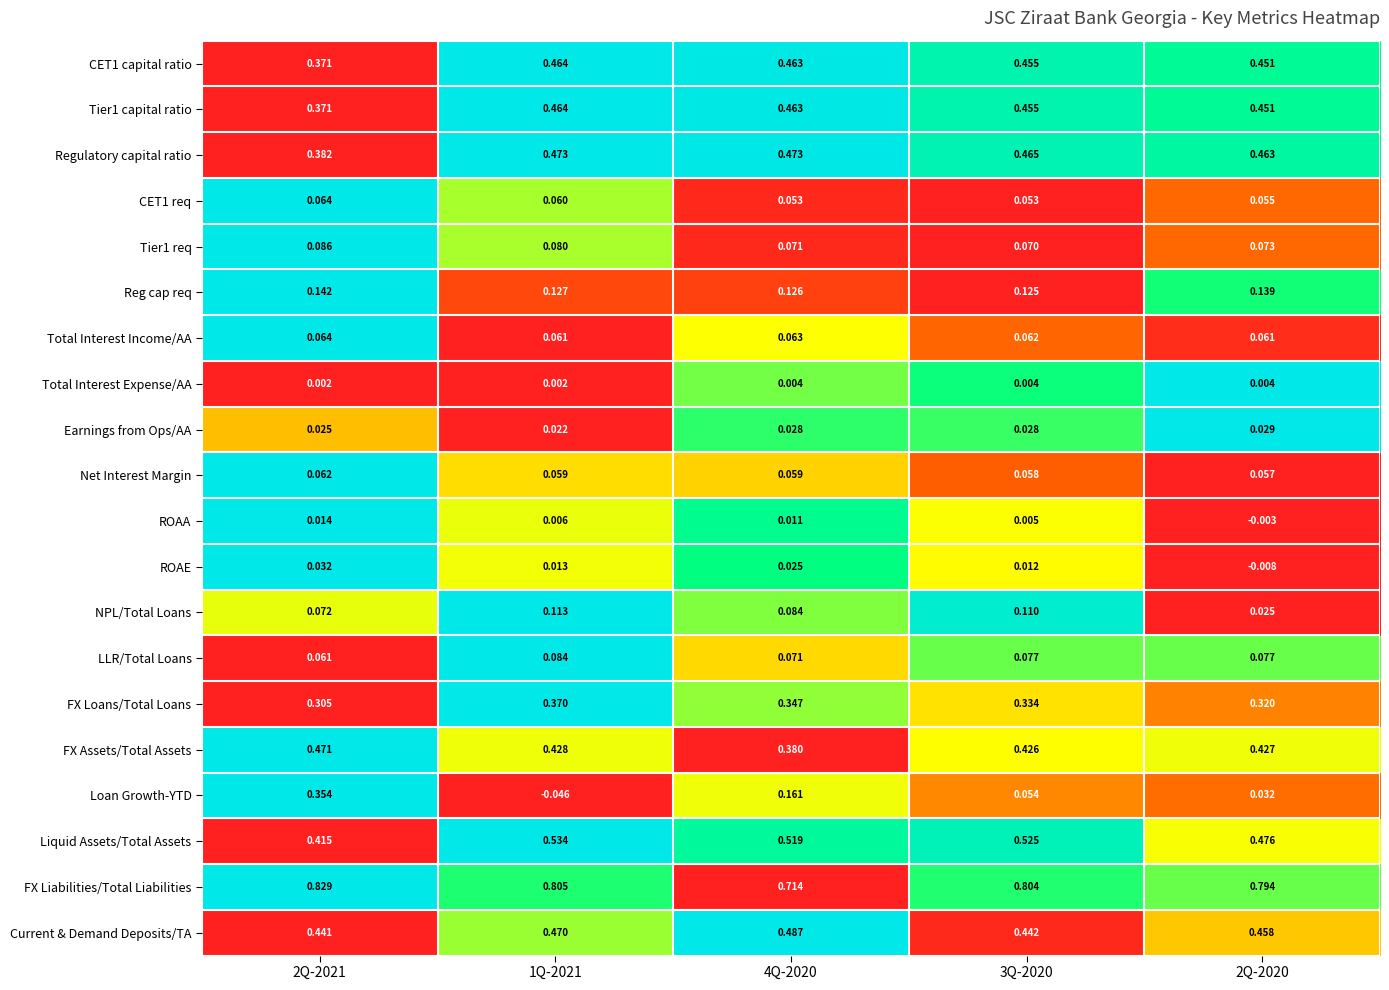

Is the value of Tier1 req at 2Q-2021 greater than the value of FX Liabilities/Total Liabilities at 4Q-2020?

No